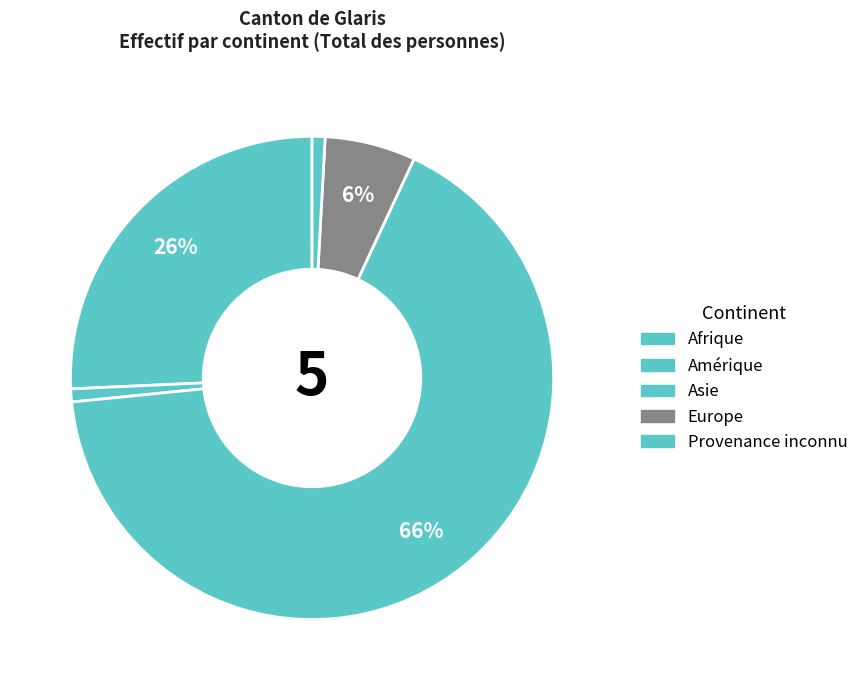

To the nearest percent, what percentage of the pie is Europe?

6%